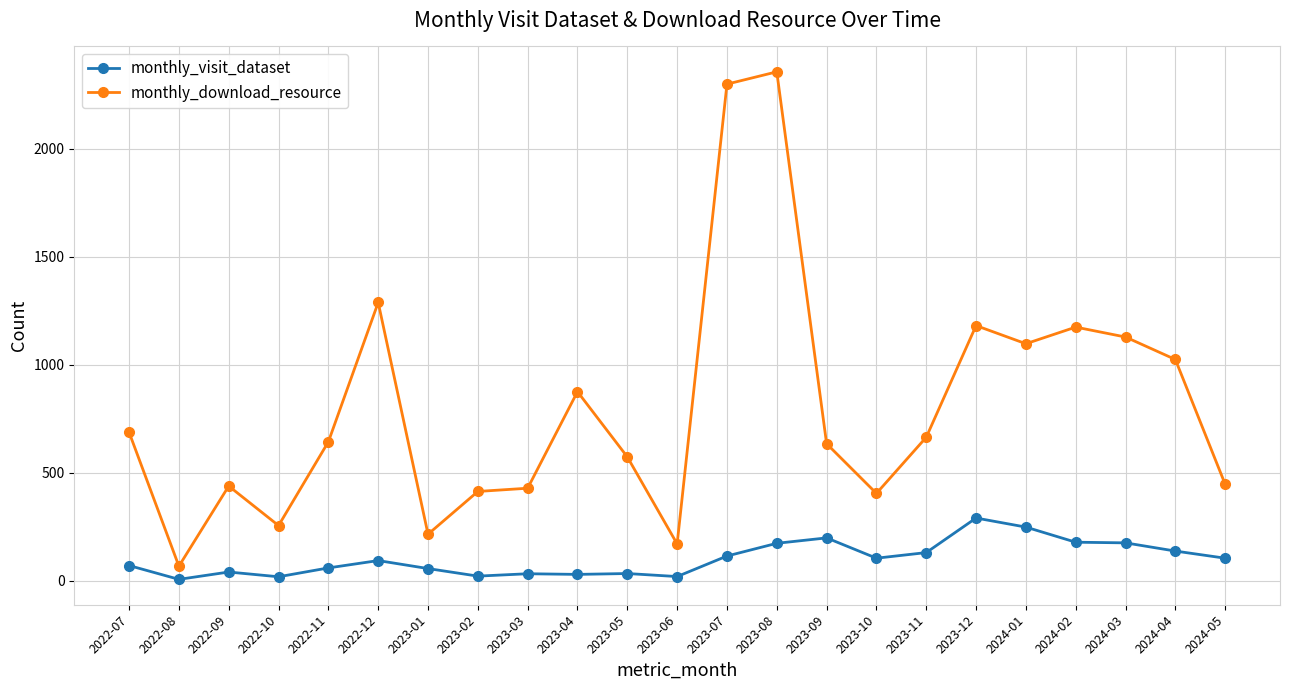

At which label does monthly_visit_dataset reach its peak?

2023-12